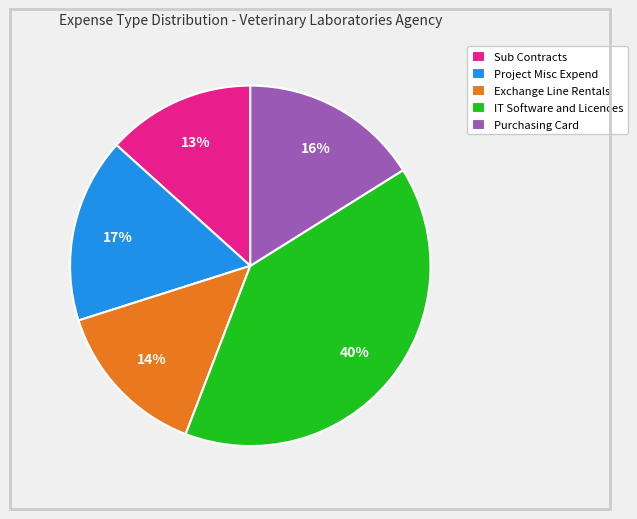

Approximately how many times larger is the value at Project Misc Expend compared to IT Software and Licences?

0.4